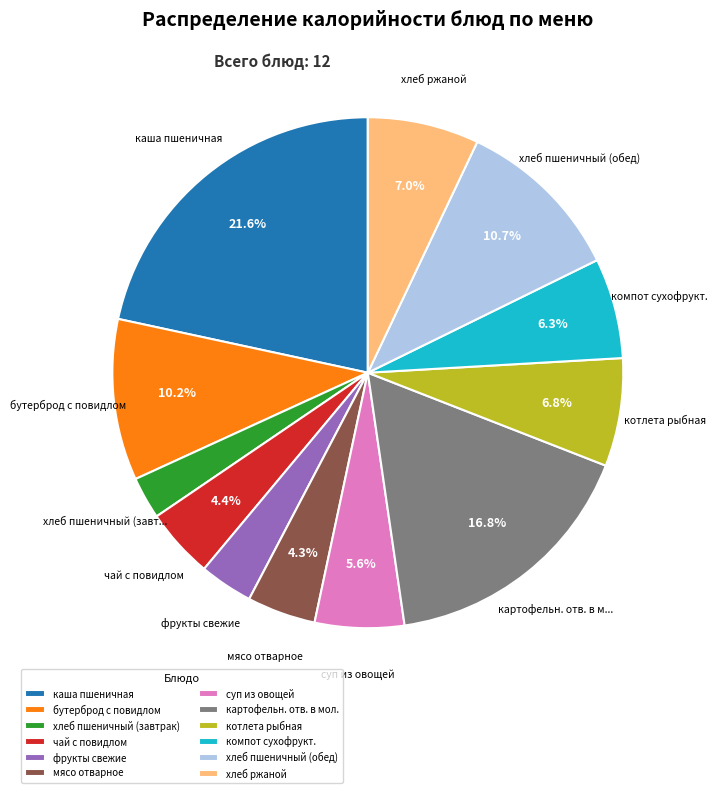

Which has a higher value, котлета рыбная or суп из овощей?

котлета рыбная